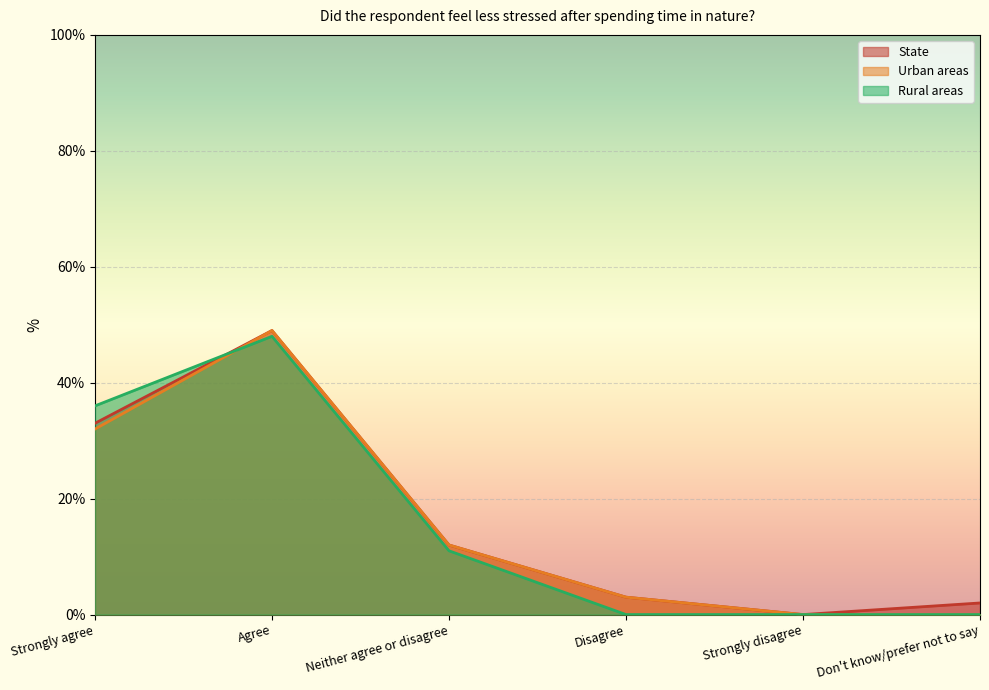

What is the label of the 6th point from the left?

Don't know/prefer not to say